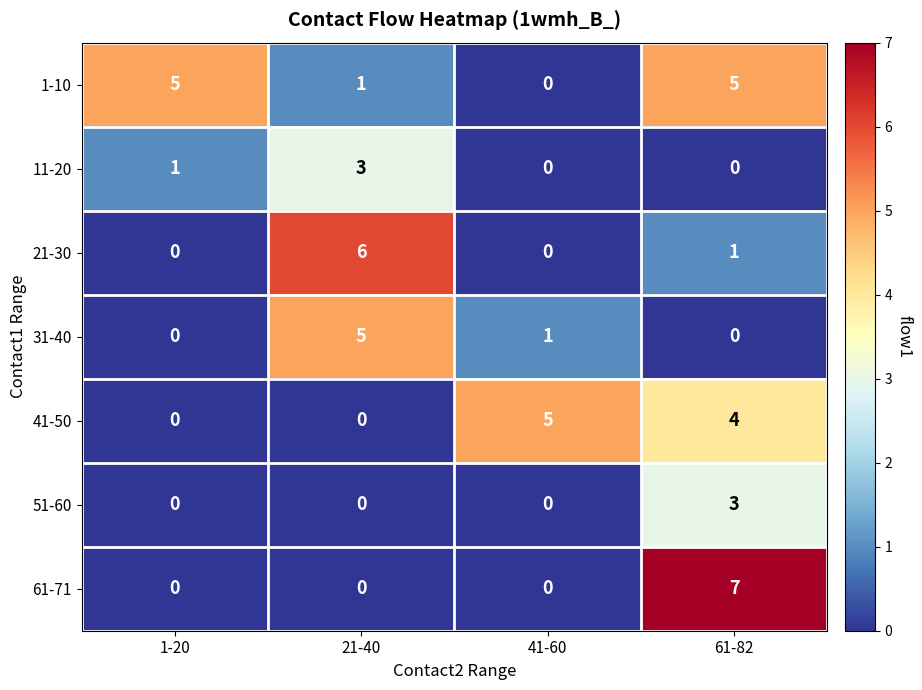

Reading left to right, what are all the values shown in this chart?

1-10: 1-20=5	21-40=1	41-60=0	61-82=5
11-20: 1-20=1	21-40=3	41-60=0	61-82=0
21-30: 1-20=0	21-40=6	41-60=0	61-82=1
31-40: 1-20=0	21-40=5	41-60=1	61-82=0
41-50: 1-20=0	21-40=0	41-60=5	61-82=4
51-60: 1-20=0	21-40=0	41-60=0	61-82=3
61-71: 1-20=0	21-40=0	41-60=0	61-82=7